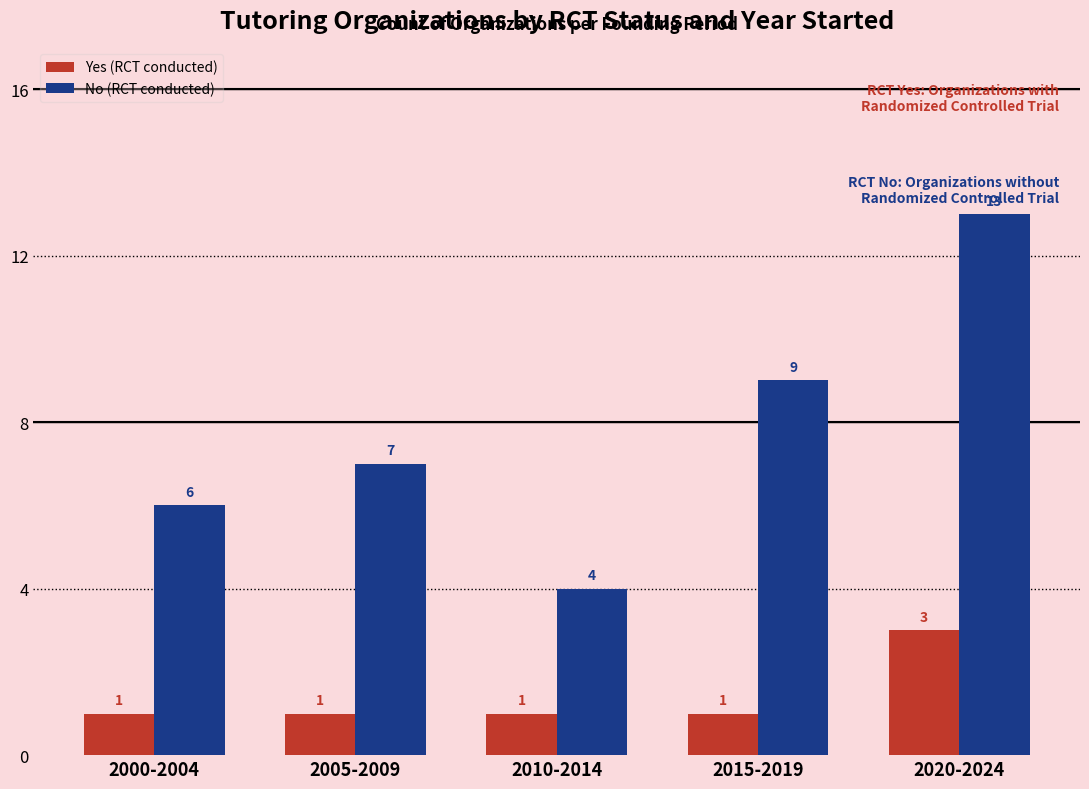

Count the Yes (RCT conducted) values in the range 1 to 2.

4